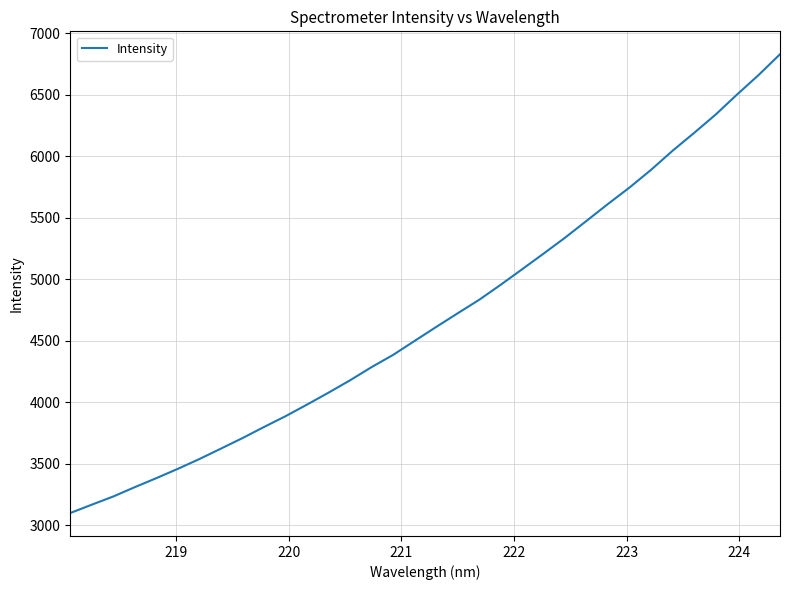

What is the smallest value displayed?

3098.3